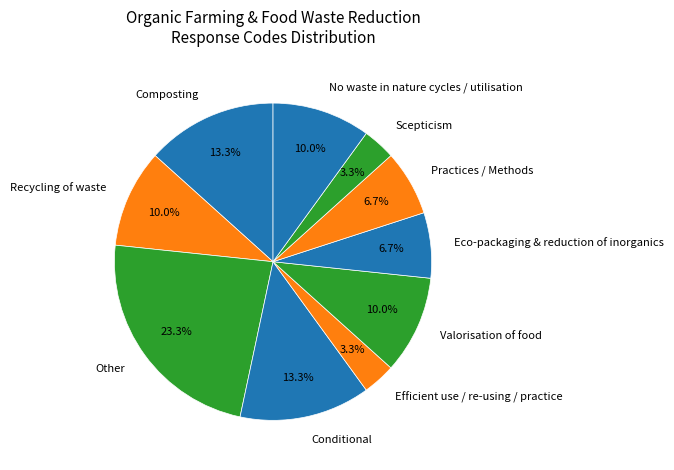

Is there any slice that represents more than half of the pie?

No